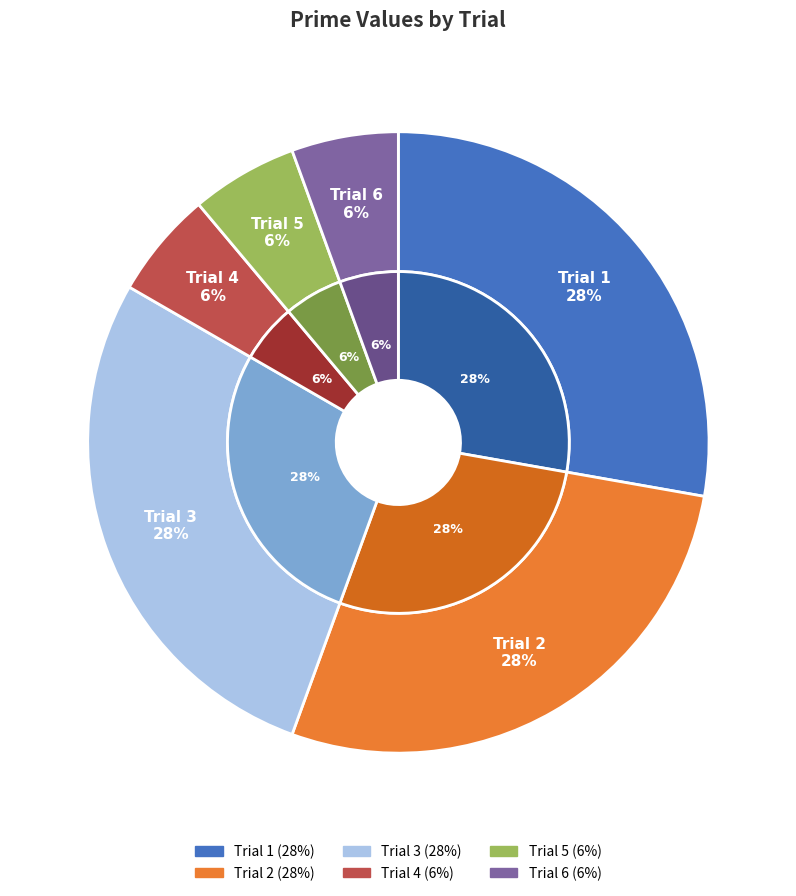

To the nearest percent, what is the average slice percentage?

17%